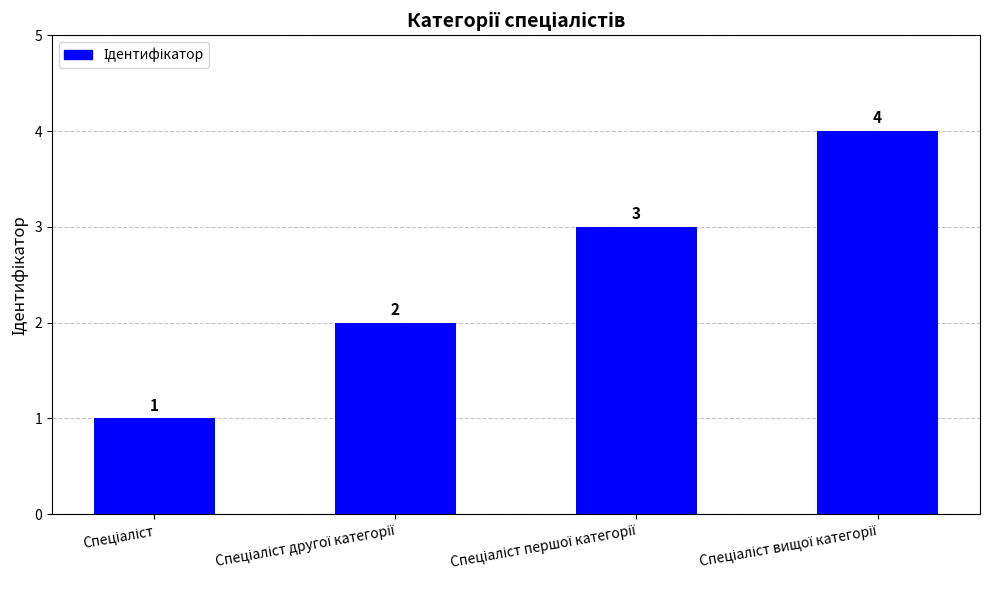

What is the value of the 3rd bar from the left?

3